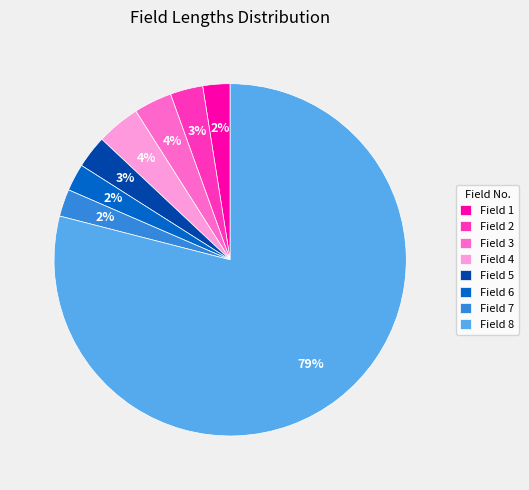

Approximately how many times larger is the value at Field 8 compared to Field 5?

26.3